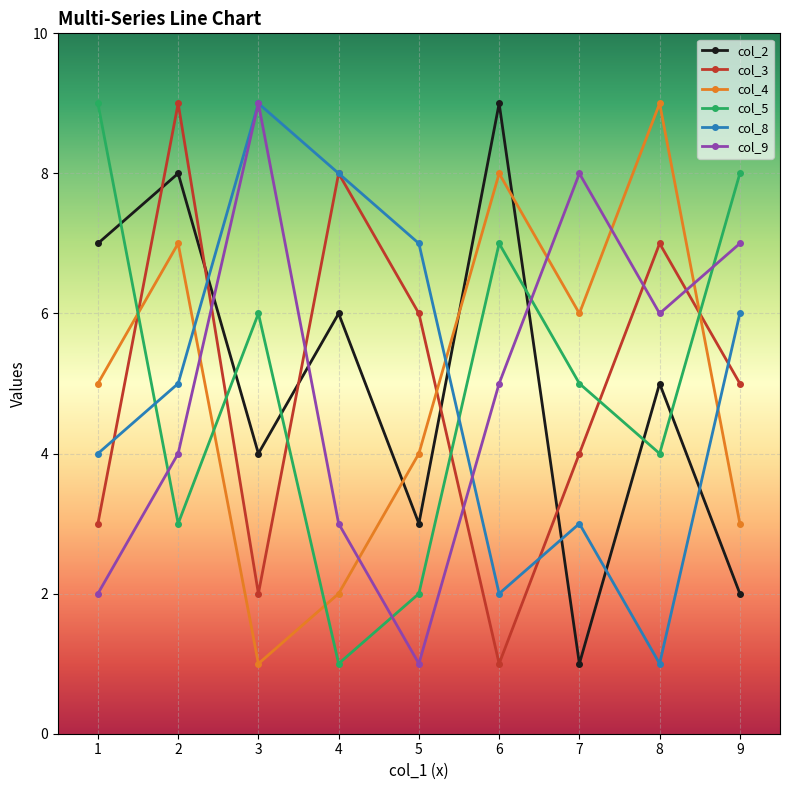

At which category is the sum across all series the highest?

2